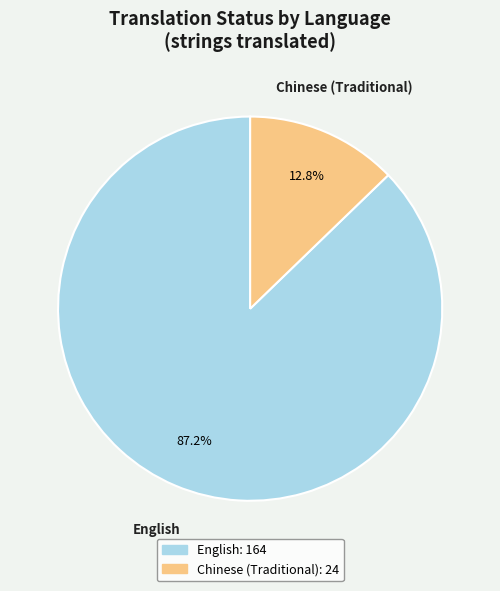

Which slice is the smallest?

Chinese (Traditional)